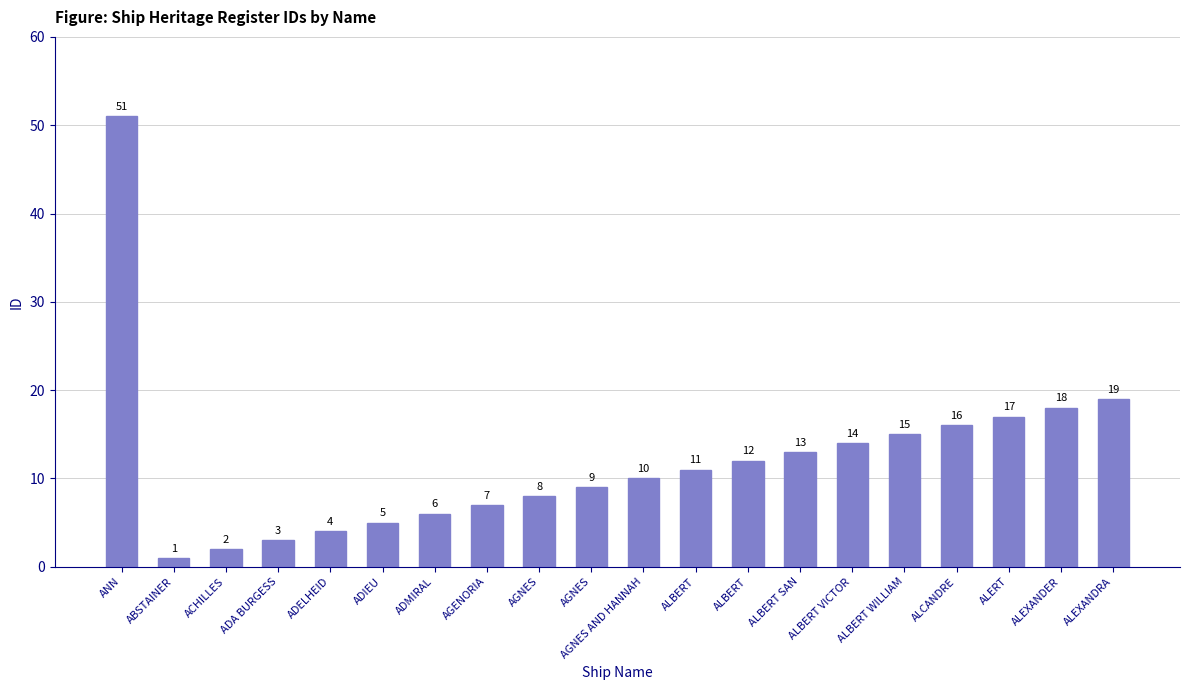

What is the maximum value shown in the chart?

51